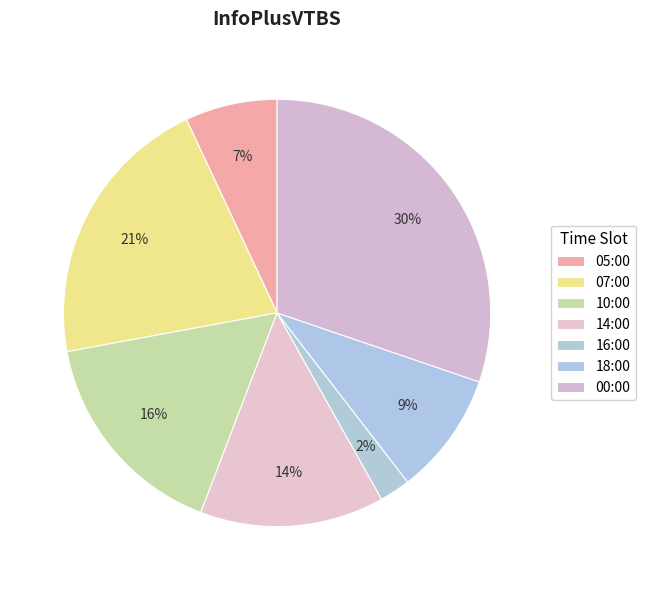

Combined, what portion of the pie is 00:00 and 14:00?

44.2%